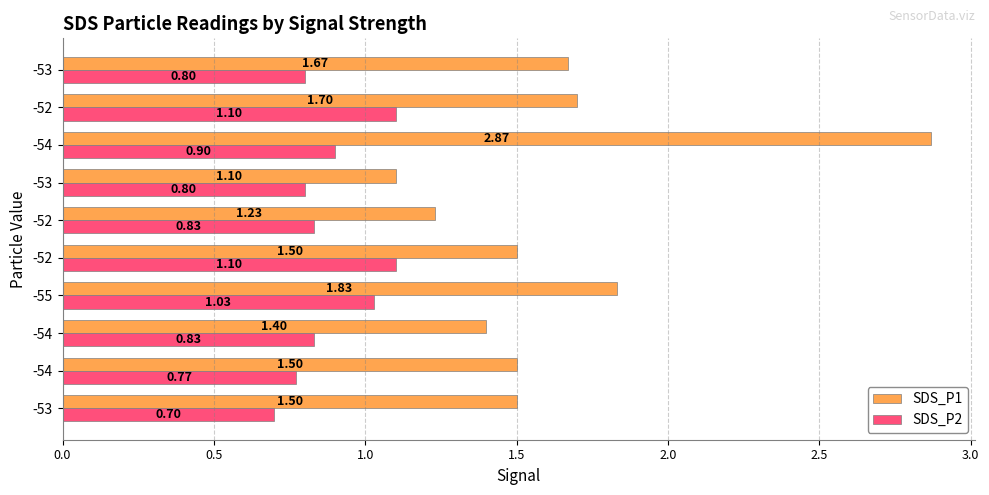

What is the difference between the maximum and minimum values in the SDS_P2 series?

0.4